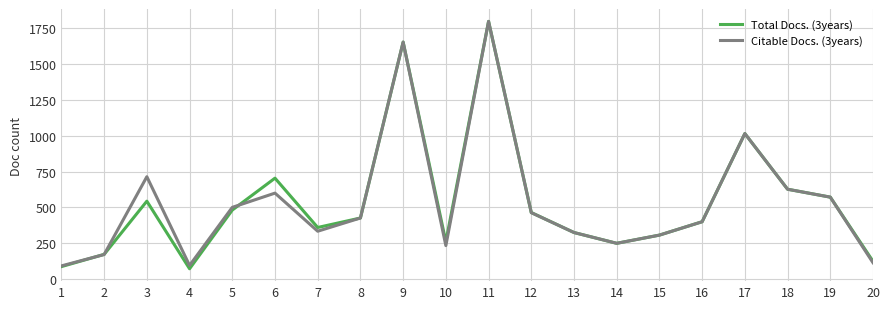

What is the highest value of the Citable Docs. (3years) series?

1794